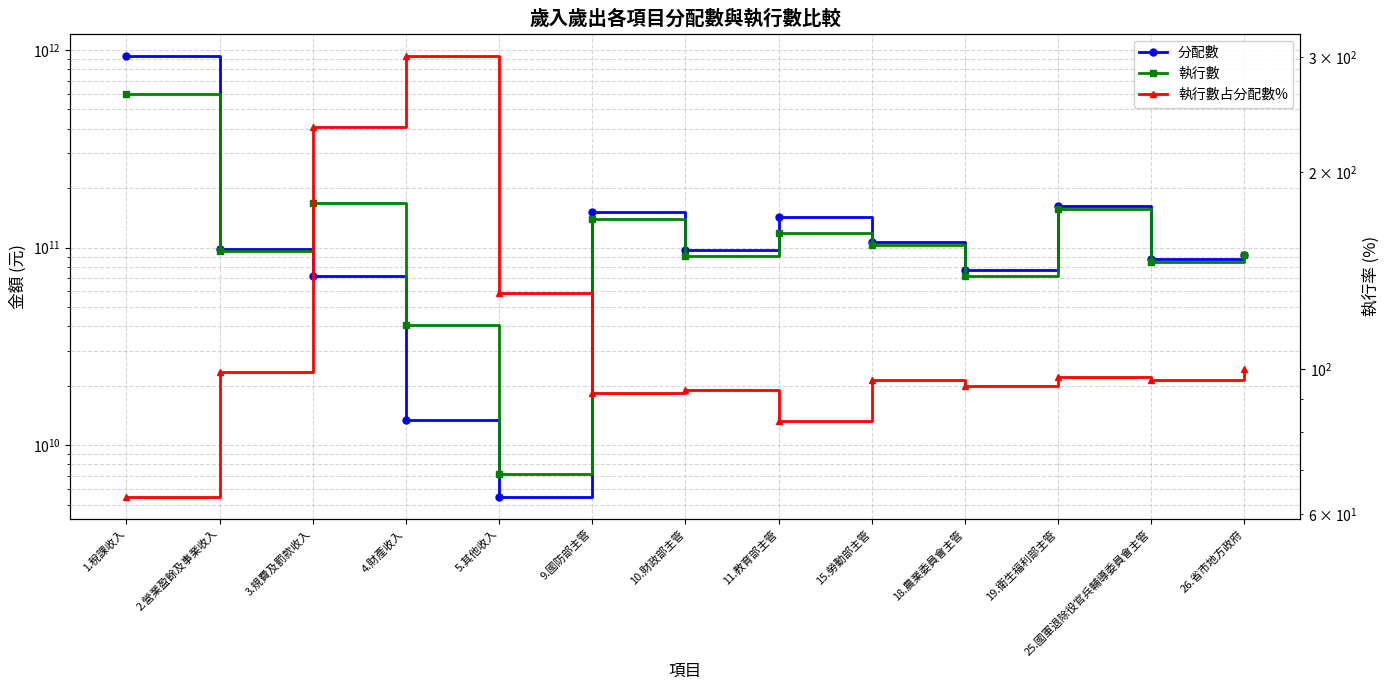

At which label does 執行數 reach its minimum?

5.其他收入